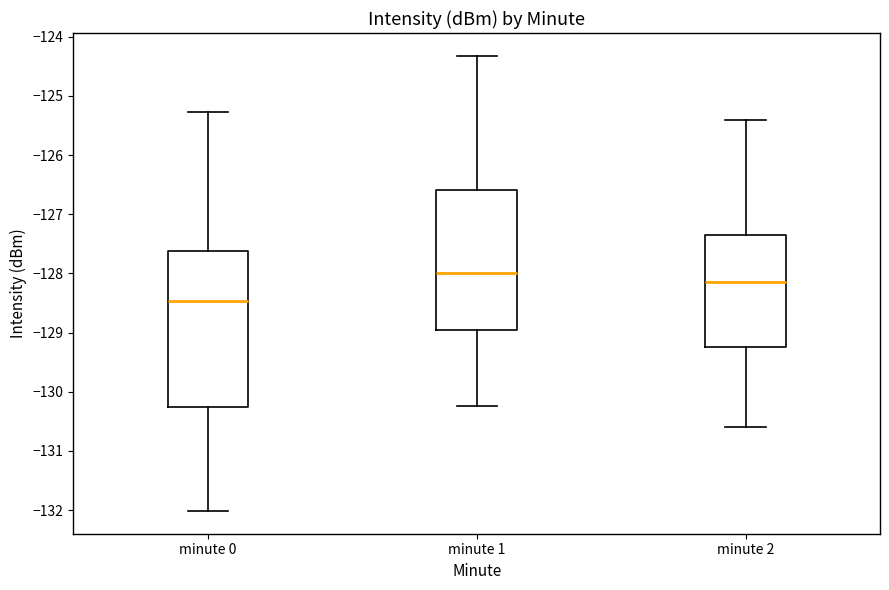

Comparing the boxes themselves (not the whiskers), which one is the tallest?

minute 0